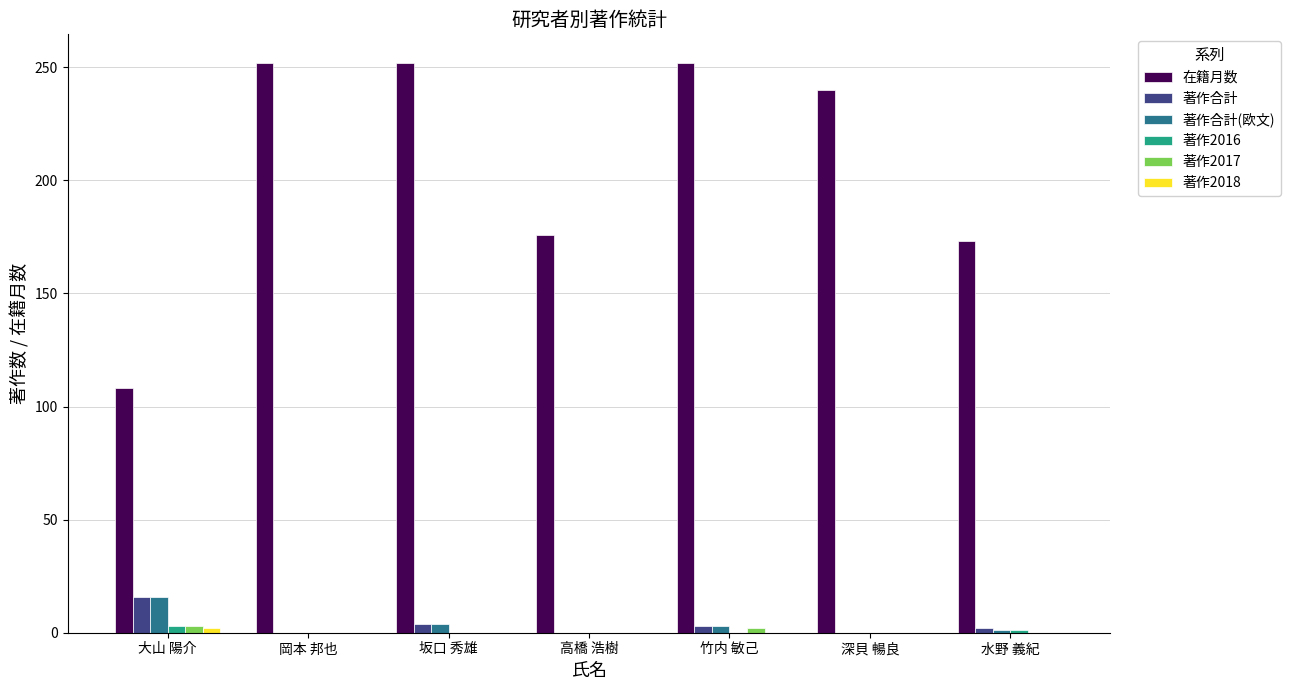

The value of 著作合計 at 大山 陽介 is 16. True or false?

True